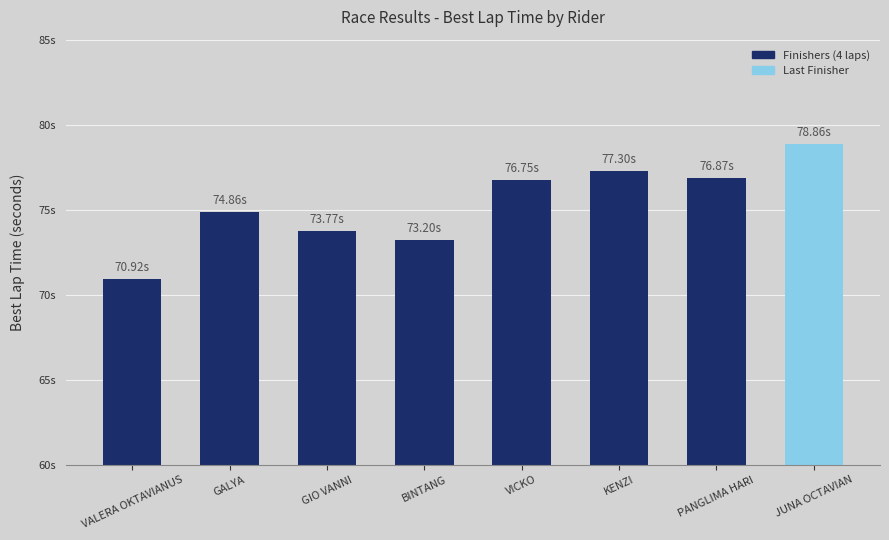

What is the label of the 3rd bar from the left?

GIO VANNI